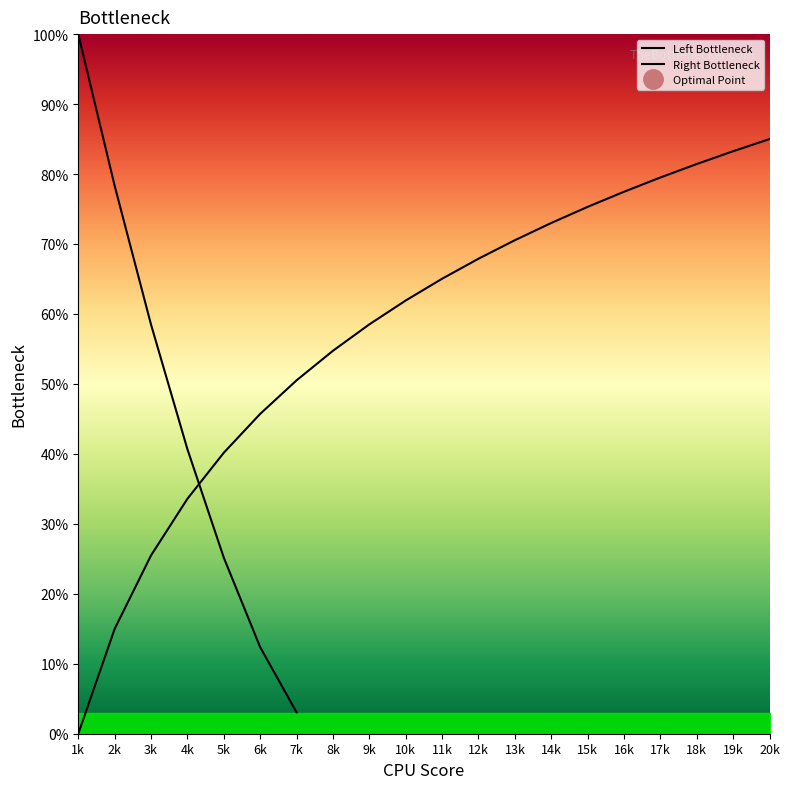

Which category has the highest value across all series?

1k